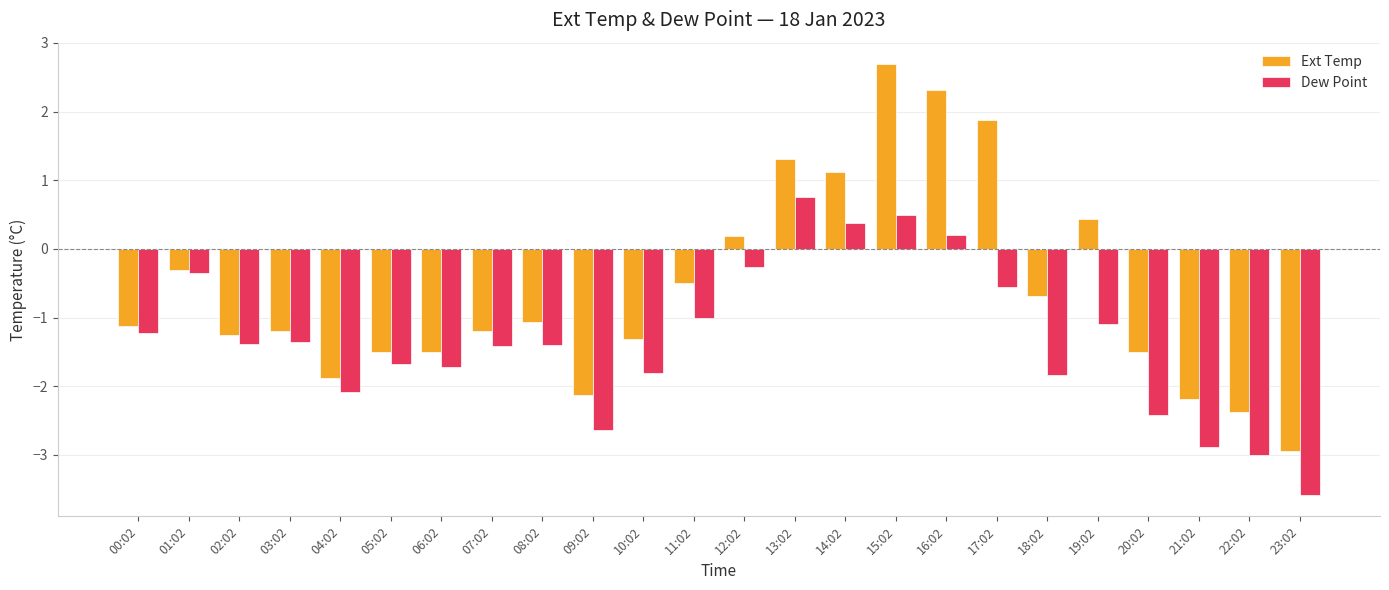

How many values in Ext Temp are above zero?

7